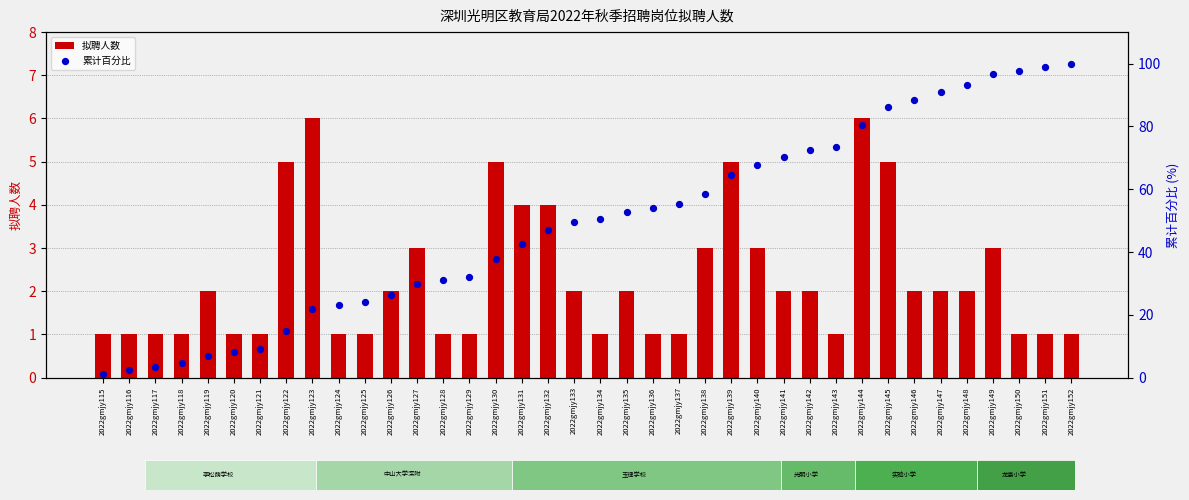

At how many categories does at least one series exceed 77?

9